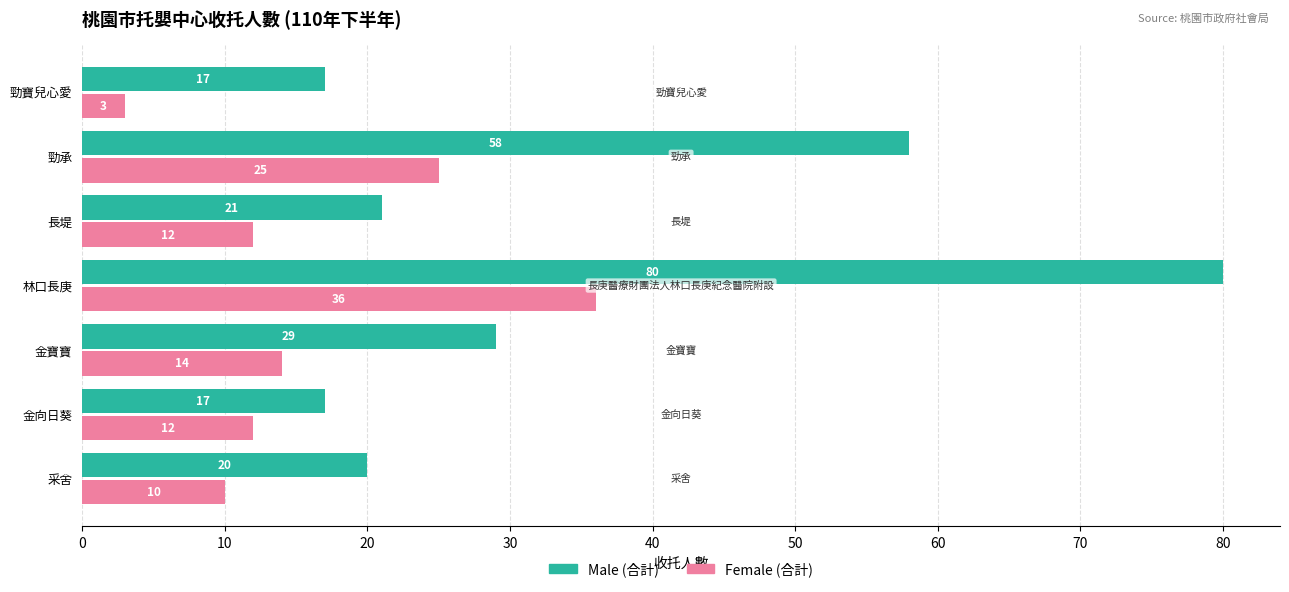

True or false: Male (合計) has a value of 17 at 勁寶兒心愛.

True